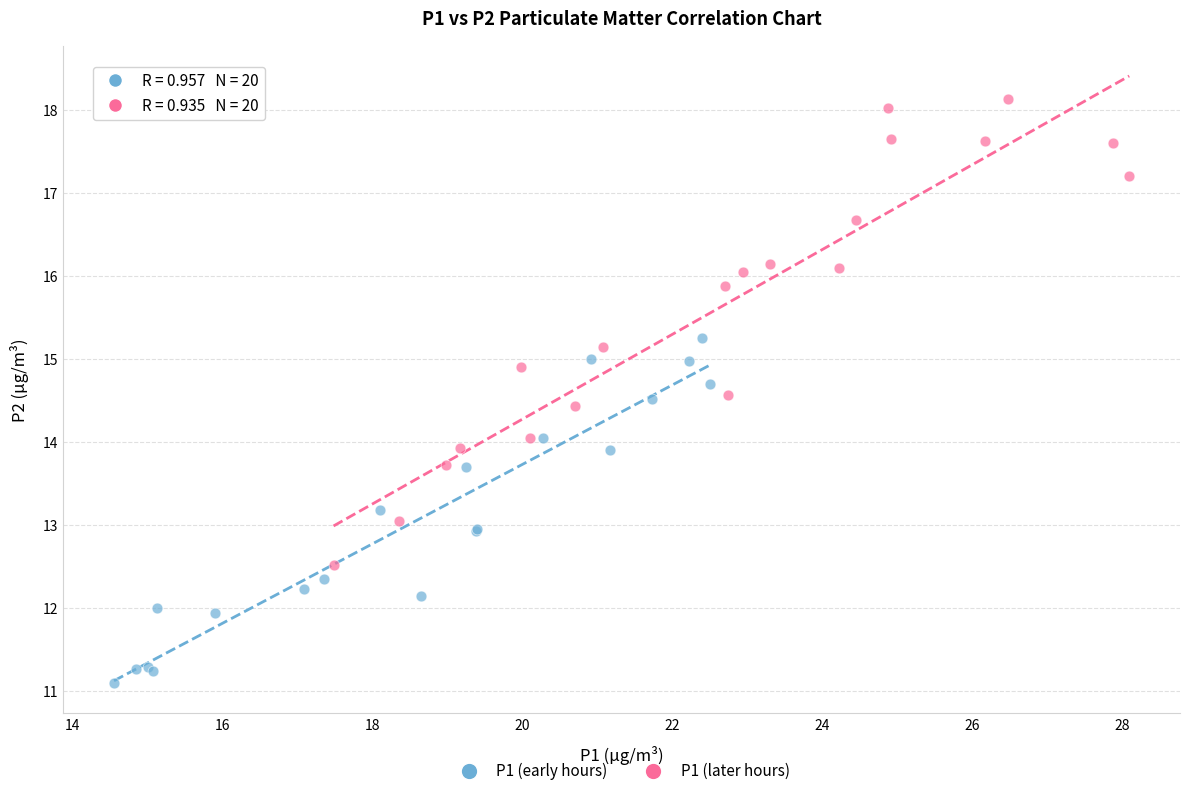

Which series has the largest Y range (max minus min)?

P1 (later hours)